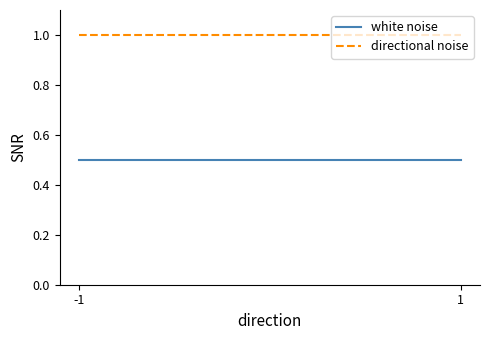

Does the chart display data point markers on the line(s)?

No